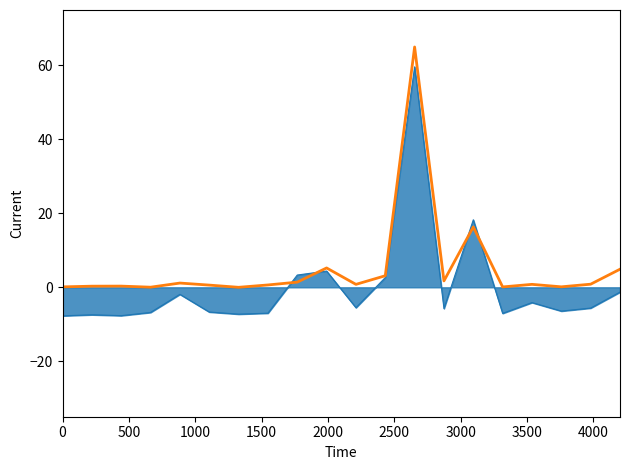

What is the greatest value displayed?

65.0